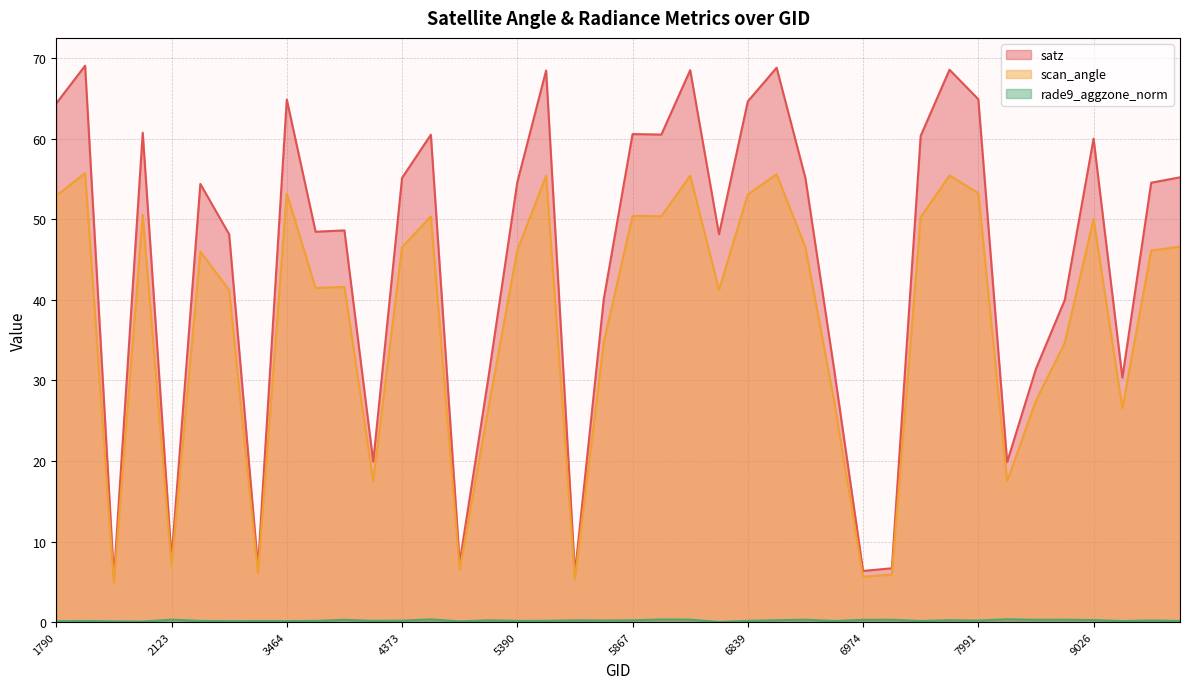

In rade9_aggzone_norm, how many points are lower than both neighbors (excluding endpoints)?

13